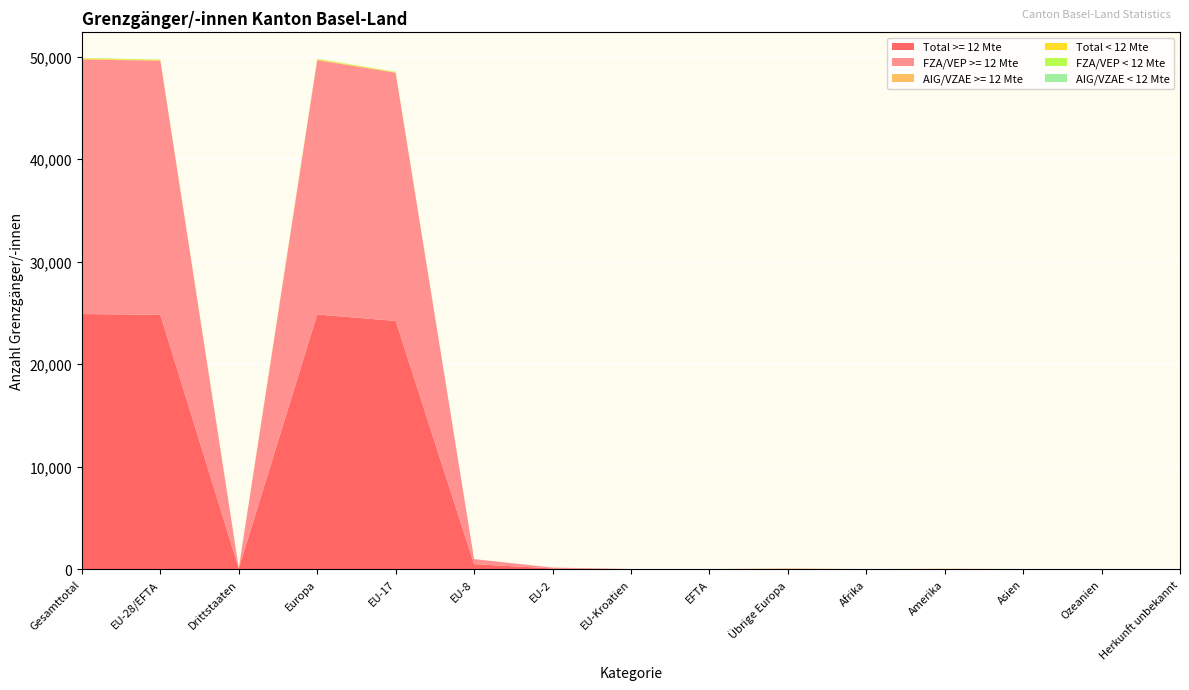

Reading right to left, extract all data points from this chart.

Total >= 12 Mte: Herkunft unbekannt=0	Ozeanien=3	Asien=10	Amerika=25	Afrika=5	Übrige Europa=36	EFTA=8	EU-Kroatien=10	EU-2=83	EU-8=494	EU-17=24225	Europa=24856	Drittstaaten=79	EU-28/EFTA=24820	Gesamttotal=24899
FZA/VEP >= 12 Mte: Herkunft unbekannt=0	Ozeanien=0	Asien=0	Amerika=0	Afrika=0	Übrige Europa=0	EFTA=8	EU-Kroatien=10	EU-2=83	EU-8=494	EU-17=24225	Europa=24820	Drittstaaten=0	EU-28/EFTA=24820	Gesamttotal=24820
AIG/VZAE >= 12 Mte: Herkunft unbekannt=0	Ozeanien=3	Asien=10	Amerika=25	Afrika=5	Übrige Europa=36	EFTA=0	EU-Kroatien=0	EU-2=0	EU-8=0	EU-17=0	Europa=36	Drittstaaten=79	EU-28/EFTA=0	Gesamttotal=79
Total < 12 Mte: Herkunft unbekannt=0	Ozeanien=0	Asien=0	Amerika=0	Afrika=0	Übrige Europa=2	EFTA=1	EU-Kroatien=0	EU-2=0	EU-8=1	EU-17=44	Europa=48	Drittstaaten=2	EU-28/EFTA=46	Gesamttotal=48
FZA/VEP < 12 Mte: Herkunft unbekannt=0	Ozeanien=0	Asien=0	Amerika=0	Afrika=0	Übrige Europa=0	EFTA=1	EU-Kroatien=0	EU-2=0	EU-8=1	EU-17=44	Europa=46	Drittstaaten=0	EU-28/EFTA=46	Gesamttotal=46
AIG/VZAE < 12 Mte: Herkunft unbekannt=0	Ozeanien=0	Asien=0	Amerika=0	Afrika=0	Übrige Europa=2	EFTA=0	EU-Kroatien=0	EU-2=0	EU-8=0	EU-17=0	Europa=2	Drittstaaten=2	EU-28/EFTA=0	Gesamttotal=2